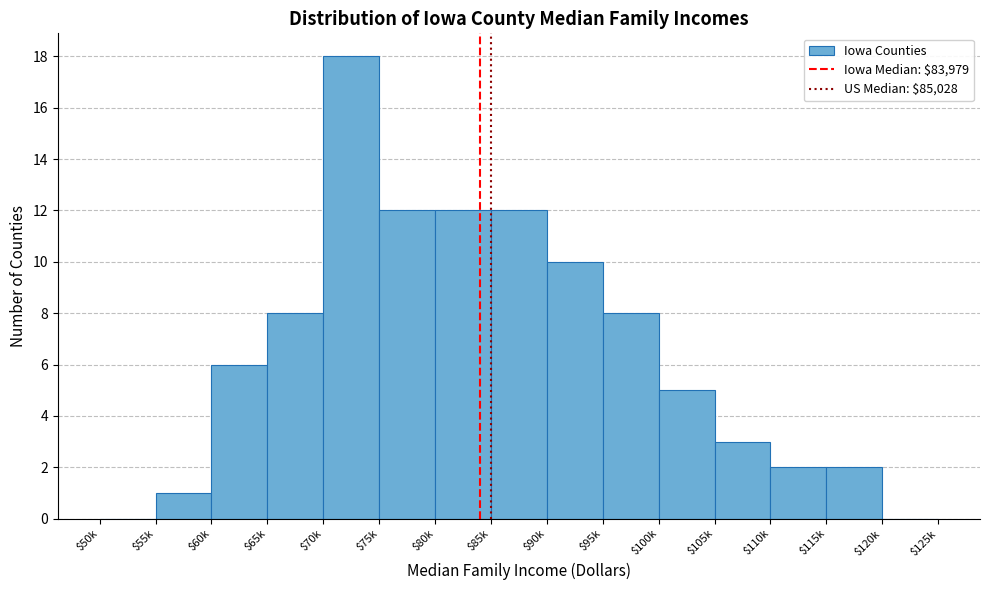

Is it true that the value at $75k is 12?

True